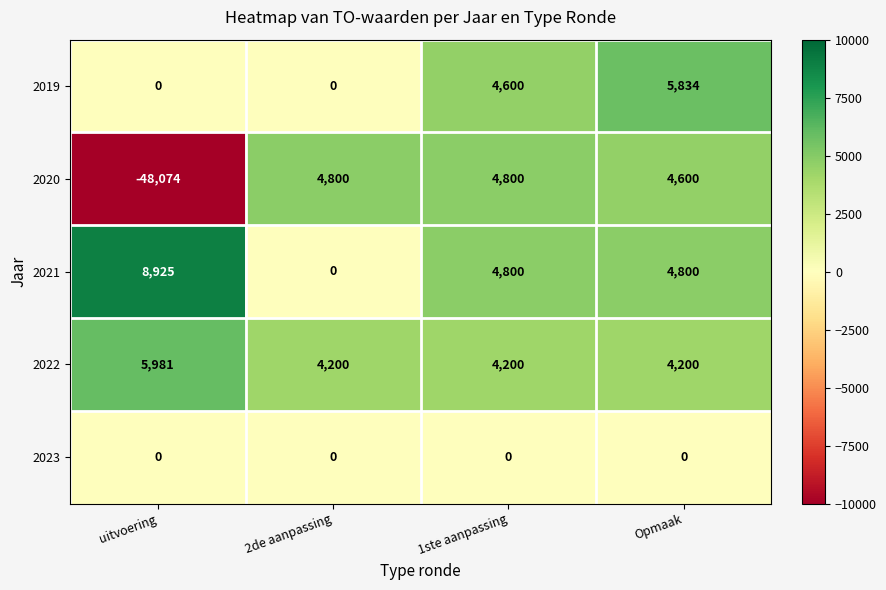

What is the sum of all 2020 values?

-33874